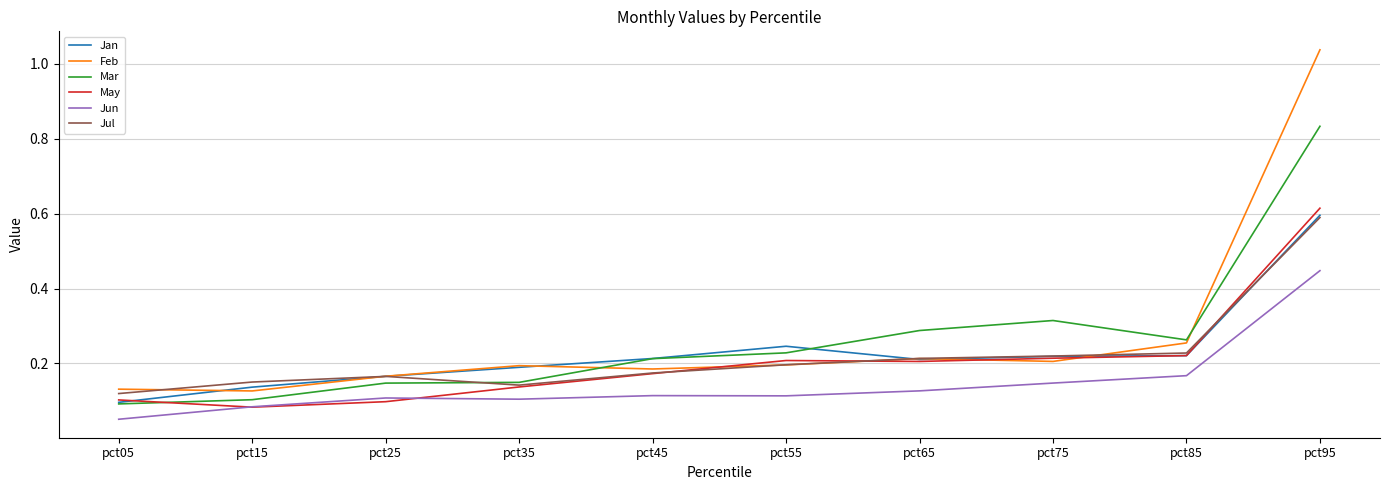

True or false: Jan has a value of 0.2 at pct85.

True